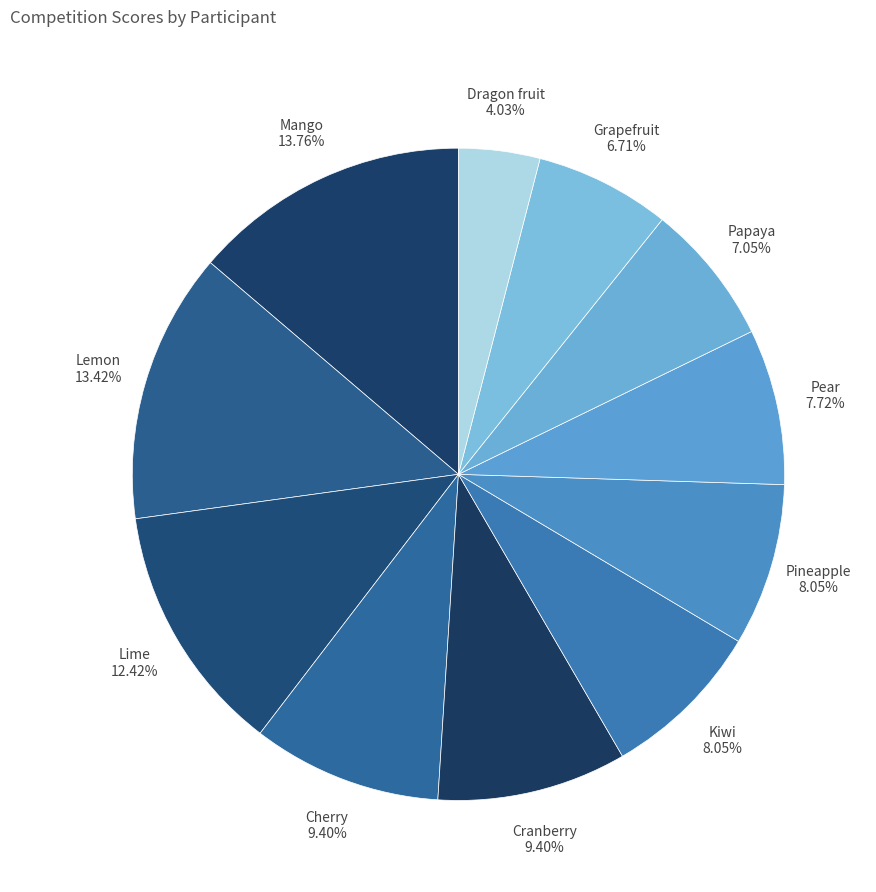

To the nearest percent, what portion does Lime represent?

12%